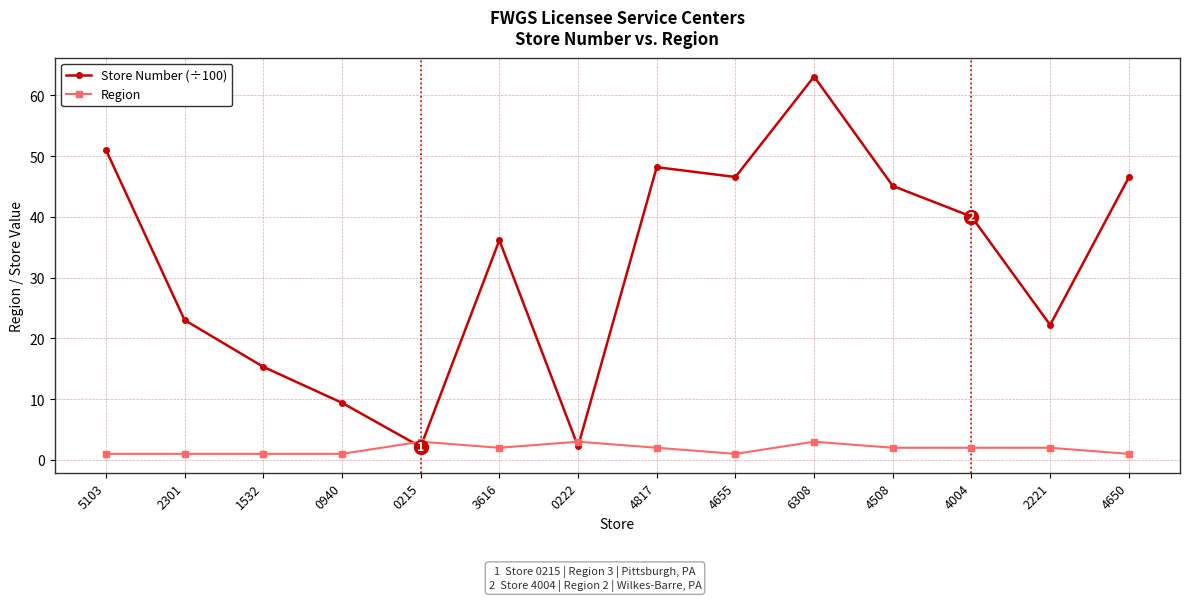

Where is the first local minimum for Store Number (÷100)?

0215